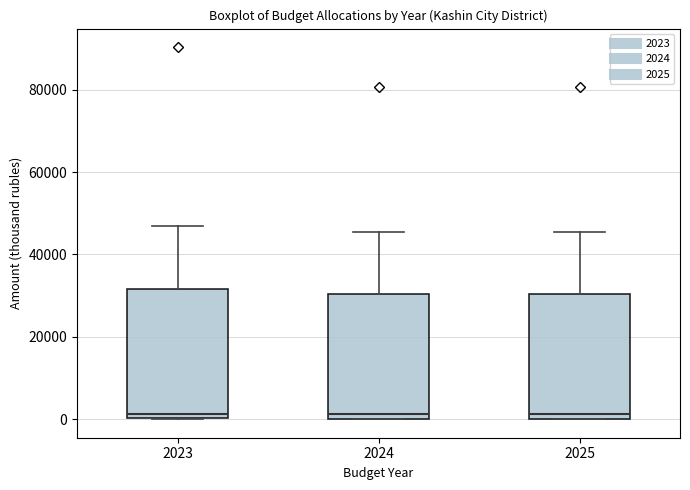

Reading left to right, transcribe this box plot: for each box, give where its median line is, the range the box spans, and where its two whiskers end, as read against the y-axis. The values are not printed on the chart, so give them approximately, as read against the axis.

2023: median 2000, box 0 to 32000, whiskers 0 to 46000
2024: median 2000, box 0 to 30000, whiskers 0 to 46000
2025: median 2000, box 0 to 30000, whiskers 0 to 46000